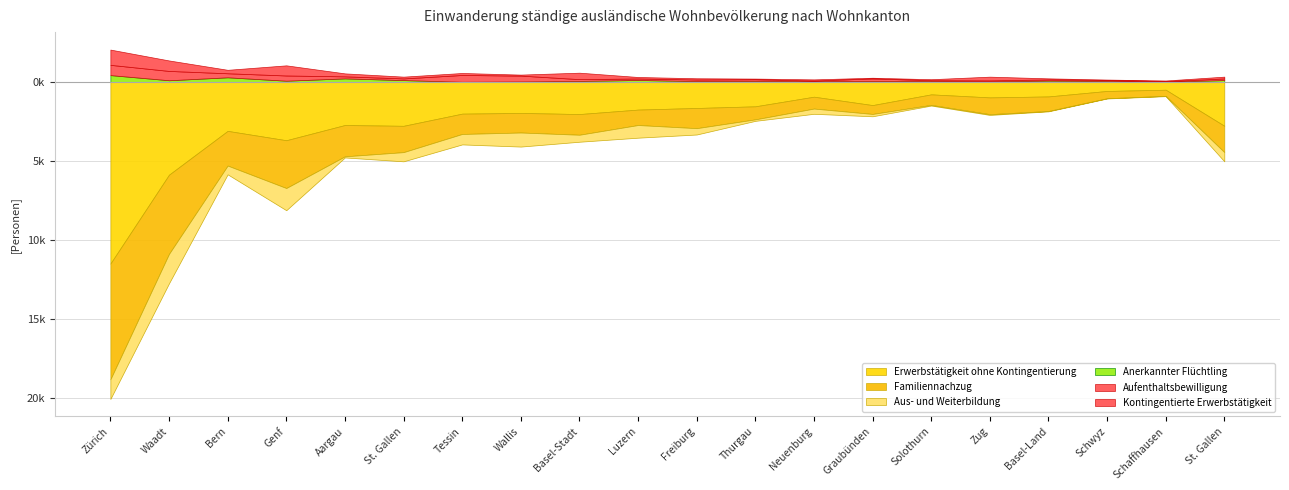

True or false: Familiennachzug and Aufenthaltsbewilligung intersect in this chart.

False